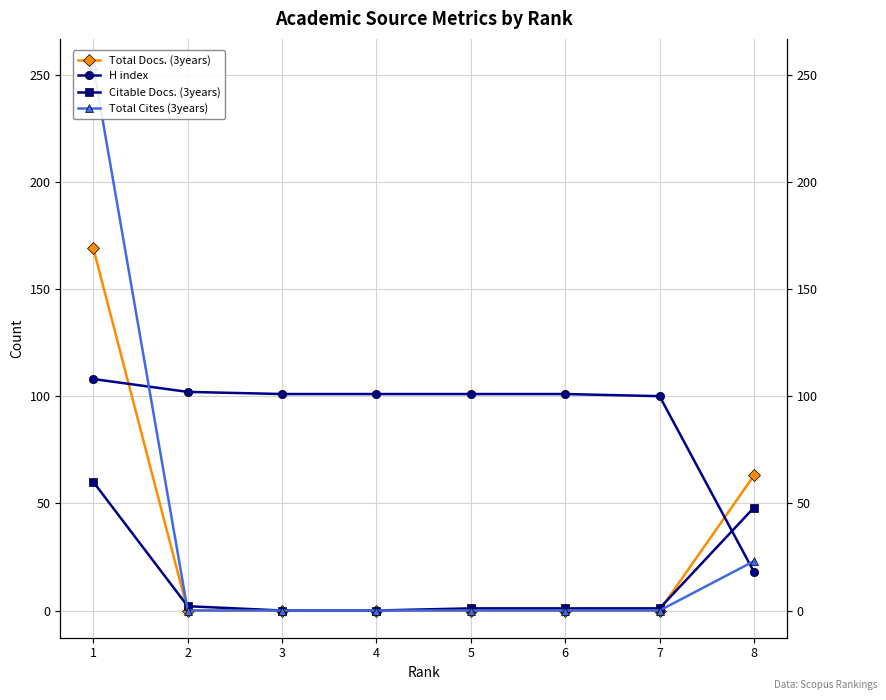

At 5, list the series in order from largest to smallest.

H index, Citable Docs. (3years), Total Docs. (3years), Total Cites (3years)